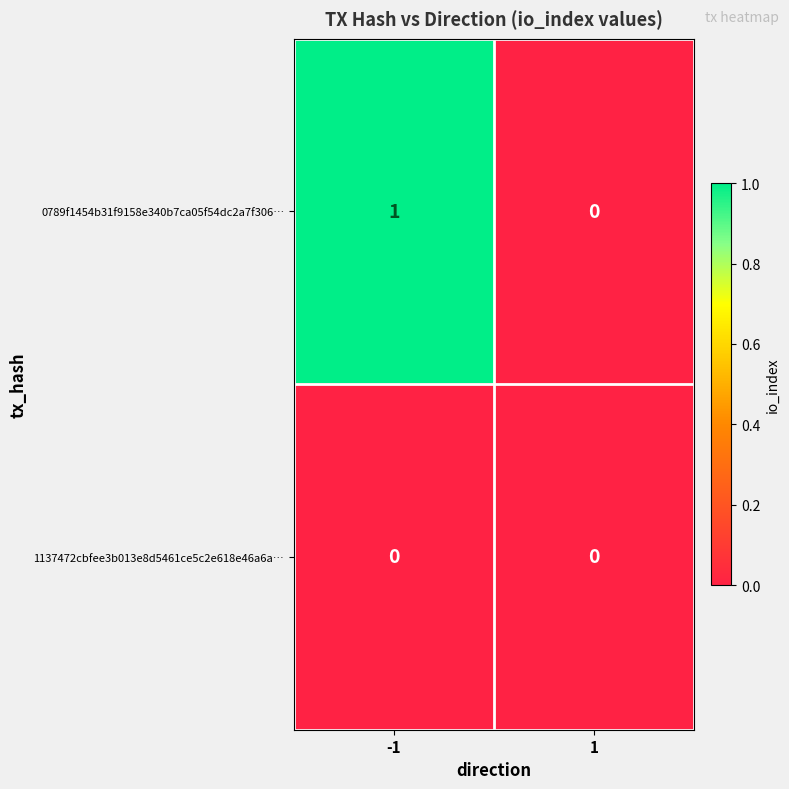

Which series has the largest total across all categories?

0789f1454b31f9158e340b7ca05f54dc2a7f306…